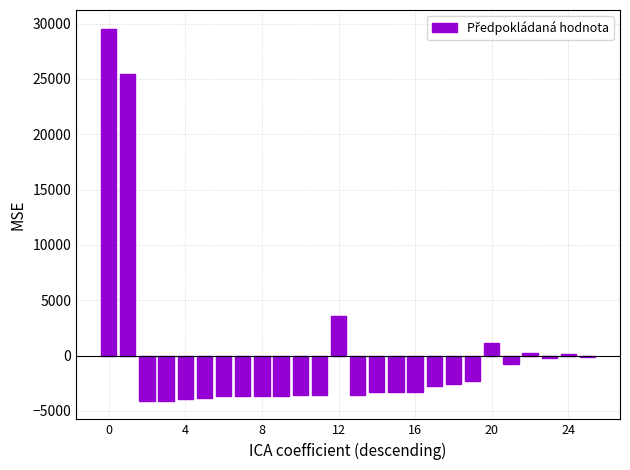

Are the bars grouped side by side (vs. stacked)?

No